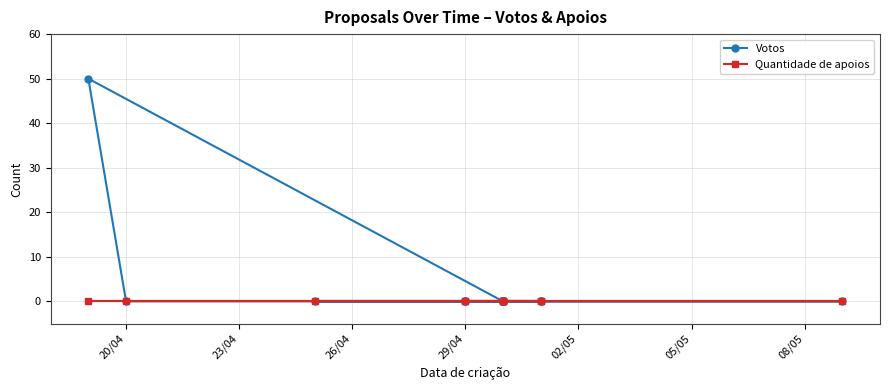

Does the chart have visible grid lines?

Yes